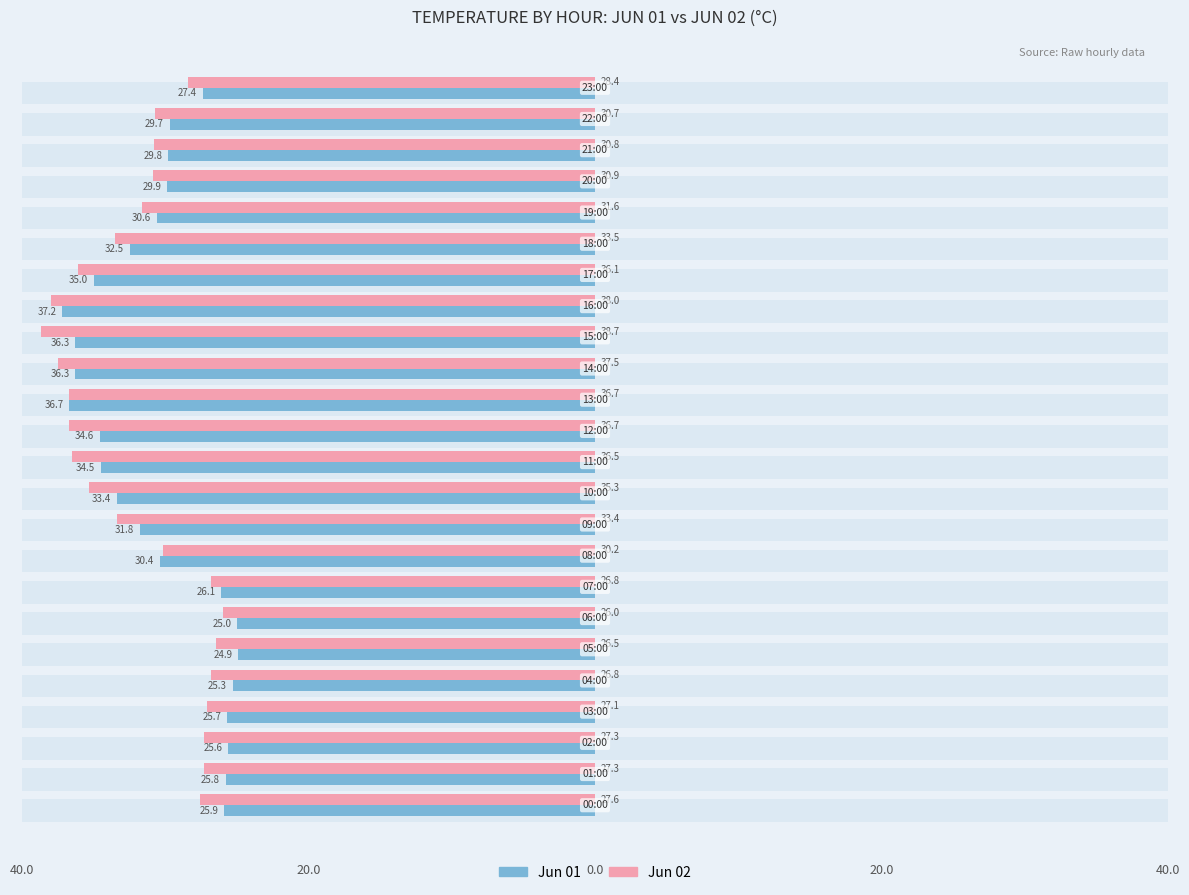

What is the average value of the Jun 02 (Day2) series?

31.7